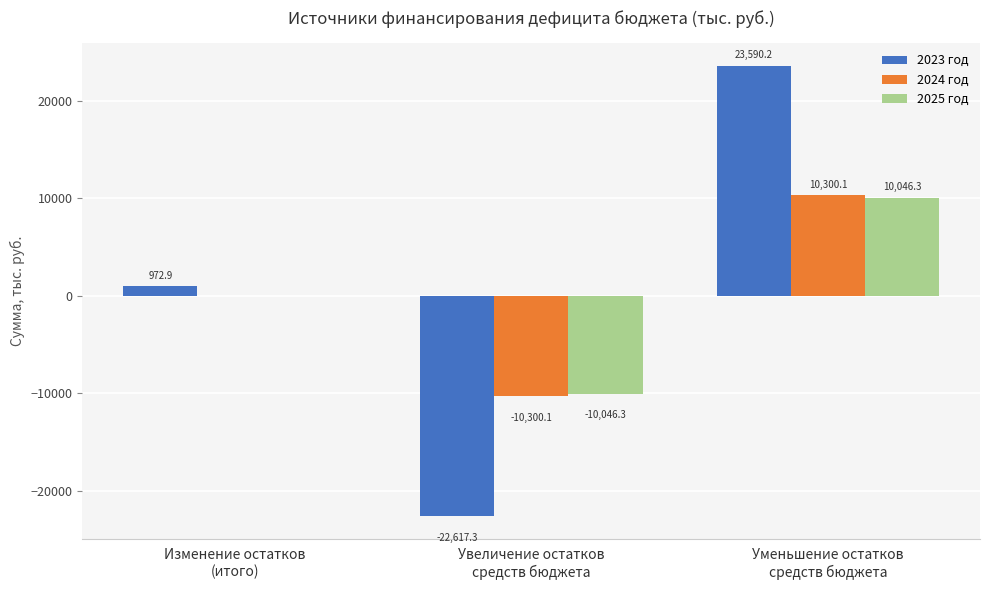

What is the total value across all series at Изменение остатков
(итого)?

972.9